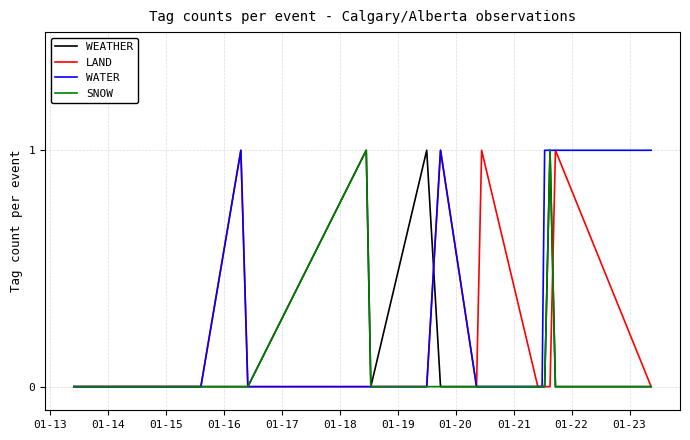

Which series has the largest total across all categories?

WATER